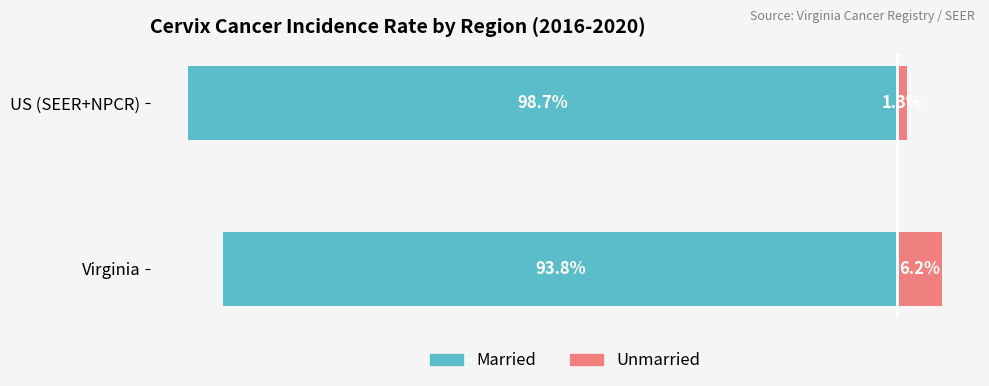

What is the total value across all series at Virginia?

-87.5